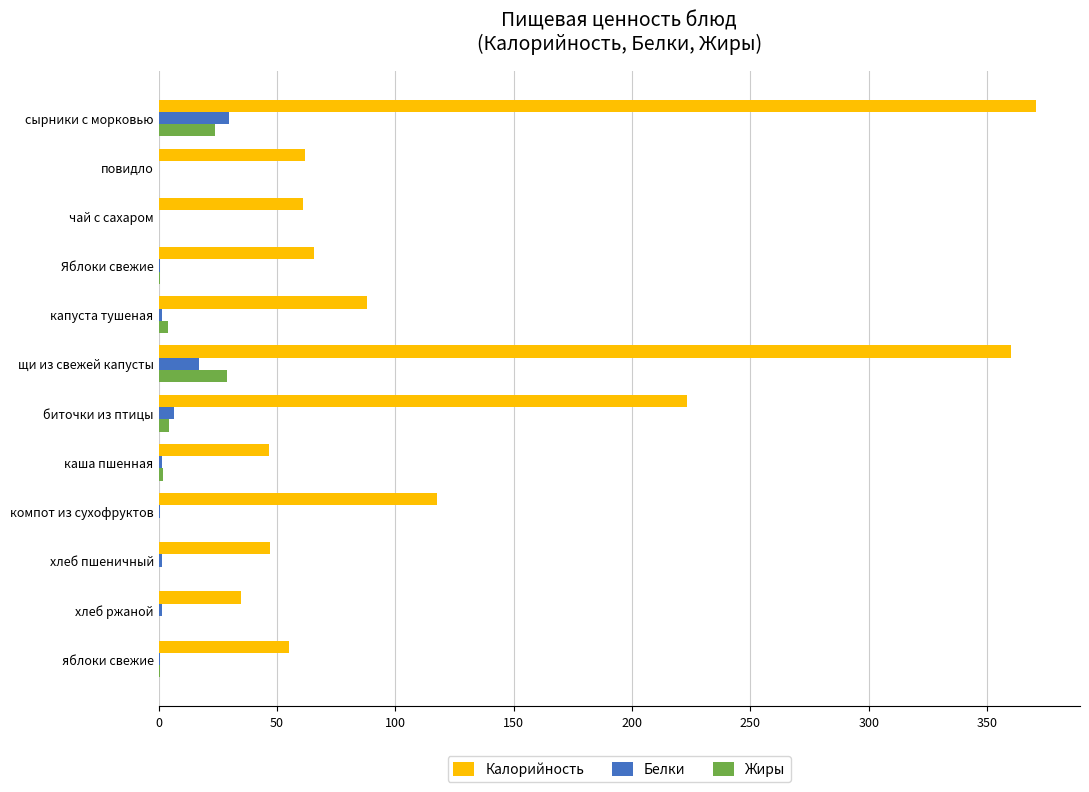

Which category has the highest value in the Жиры series?

щи из свежей капусты